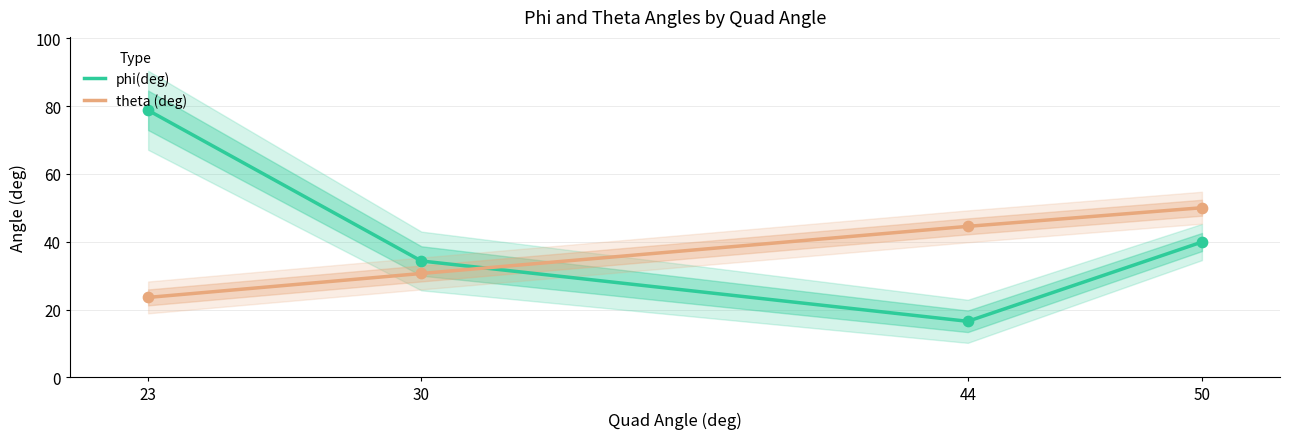

Which series has the largest total across all categories?

phi(deg)